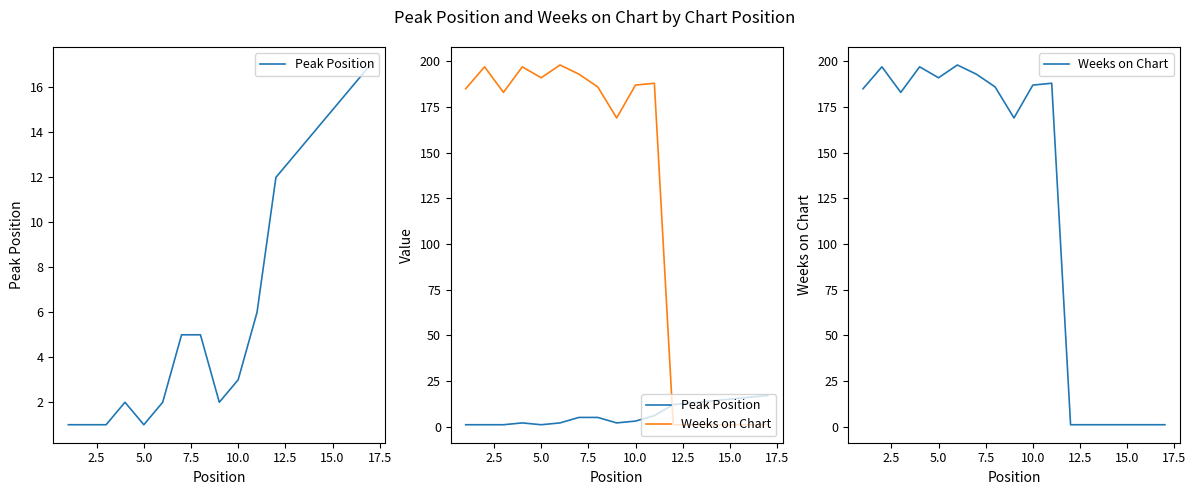

List the series in order of their peak value, highest first.

Weeks on Chart, Peak Position